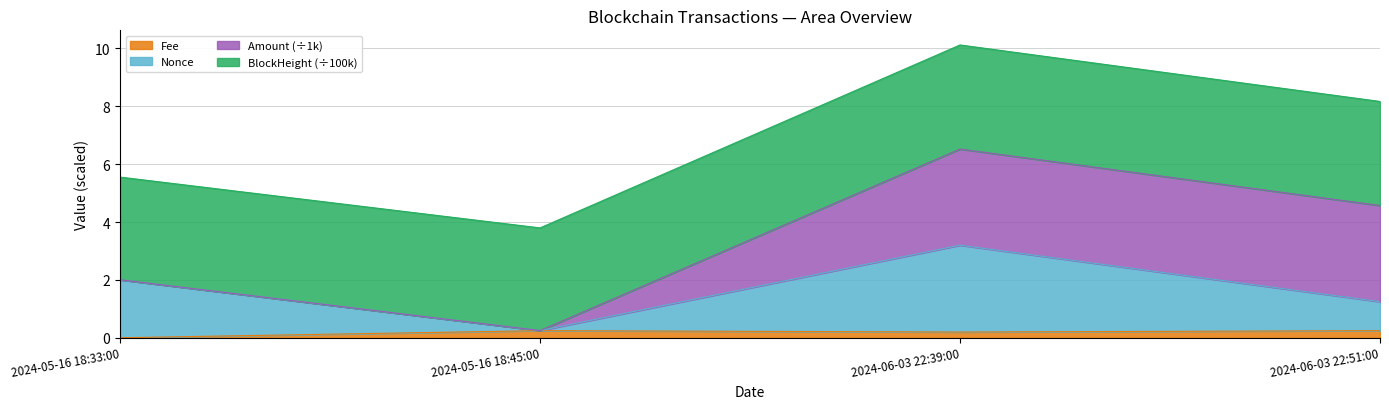

At which category is the sum across all series the highest?

2024-06-03 22:39:00